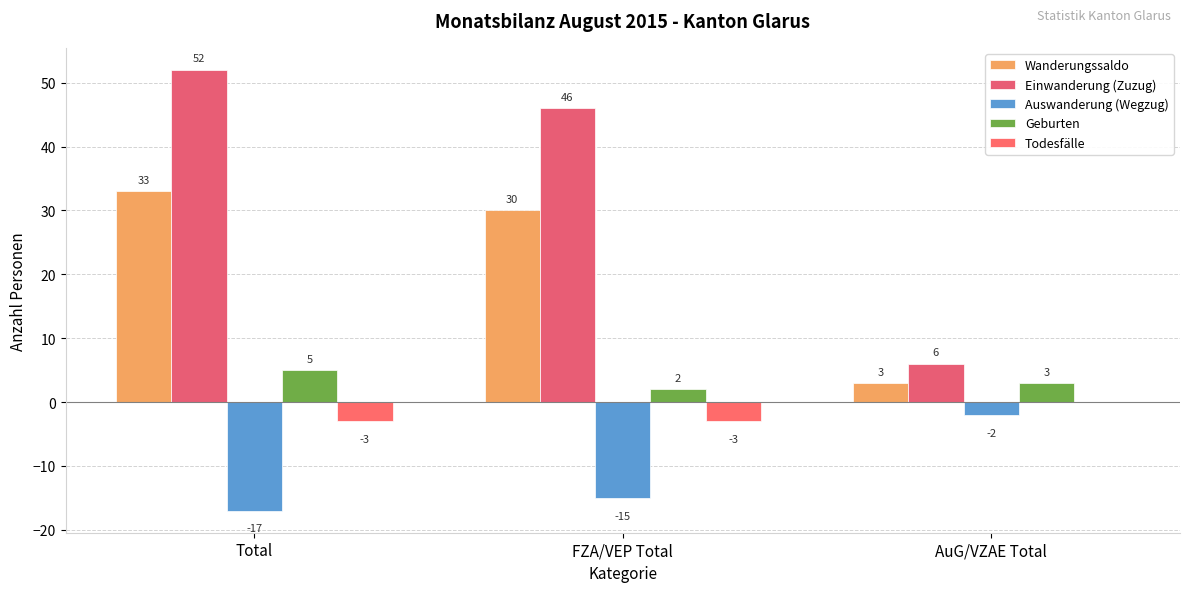

What is the greatest value displayed?

52